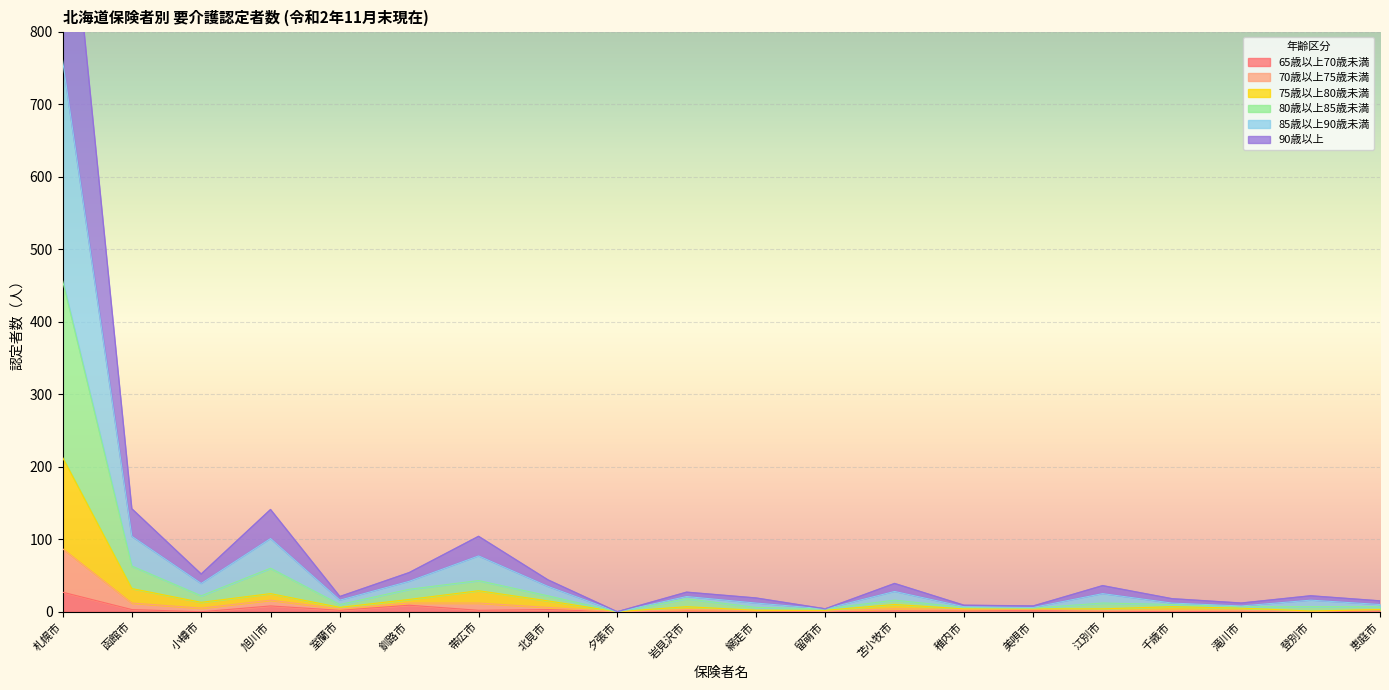

At which label does 65歳以上70歳未満 reach its peak?

札幌市